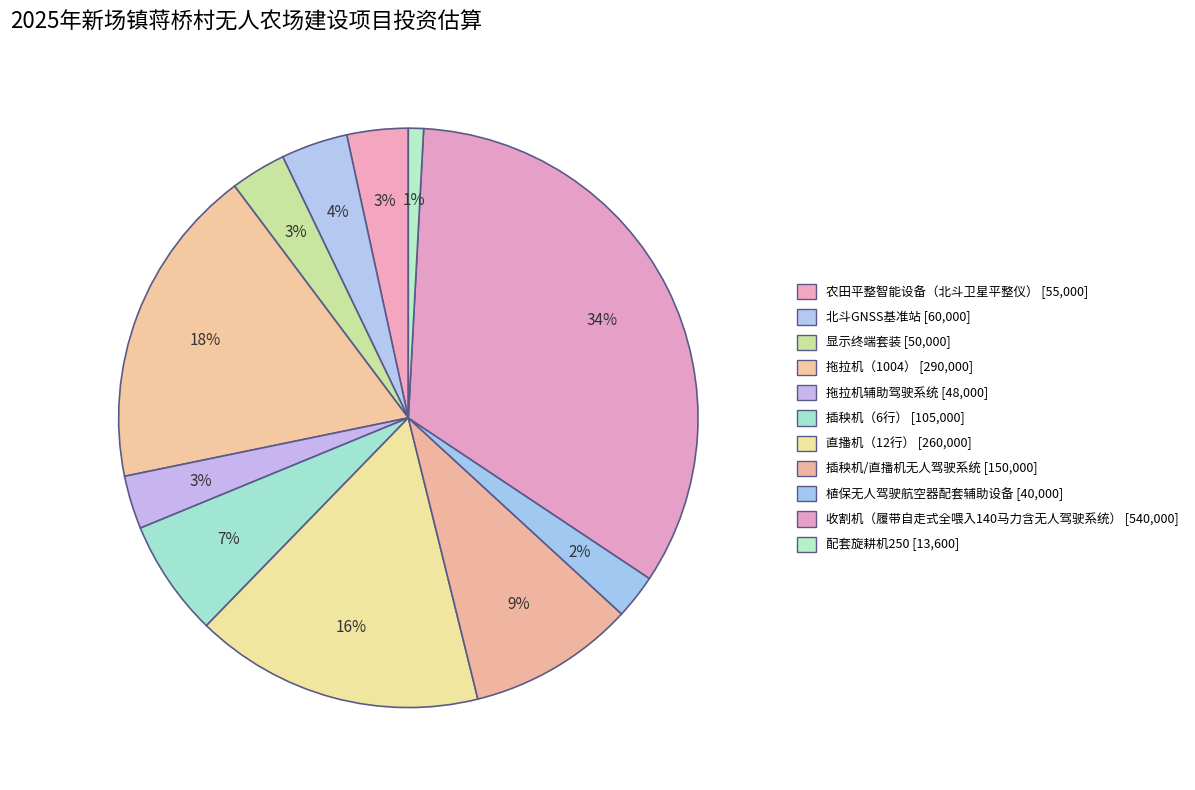

True or false: 收割机（履带自走式全喂入140马力含无人驾驶系统） accounts for 34% of the total.

True